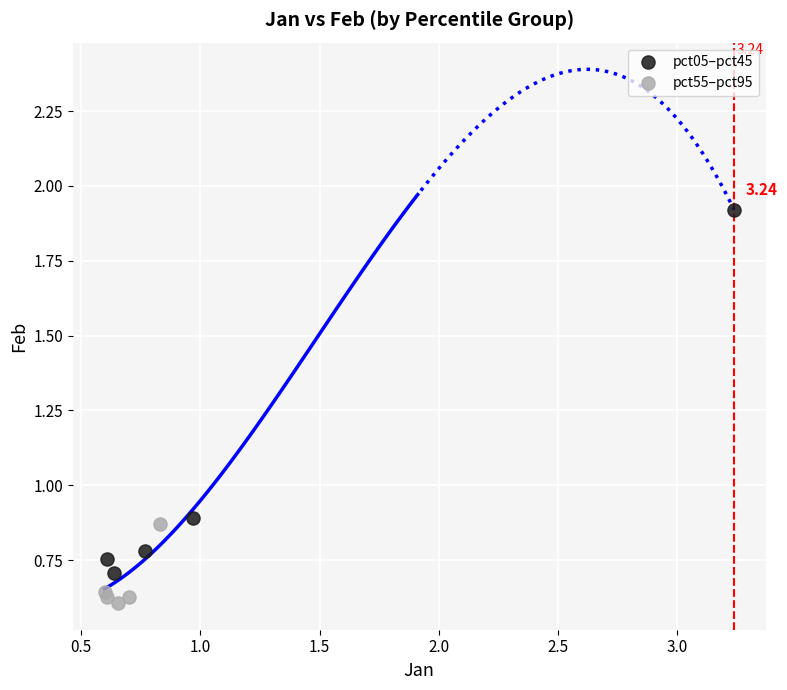

Which series reaches the minimum Y coordinate?

pct55–pct95